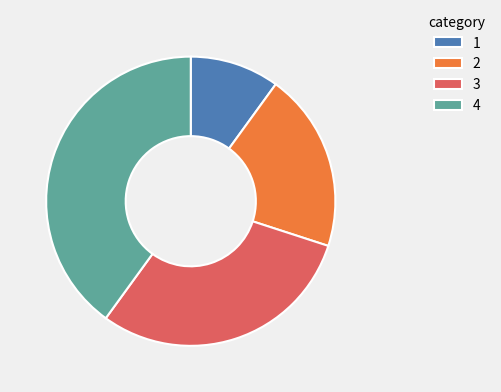

Approximately how many times larger is the value at 4 compared to 2?

2.0